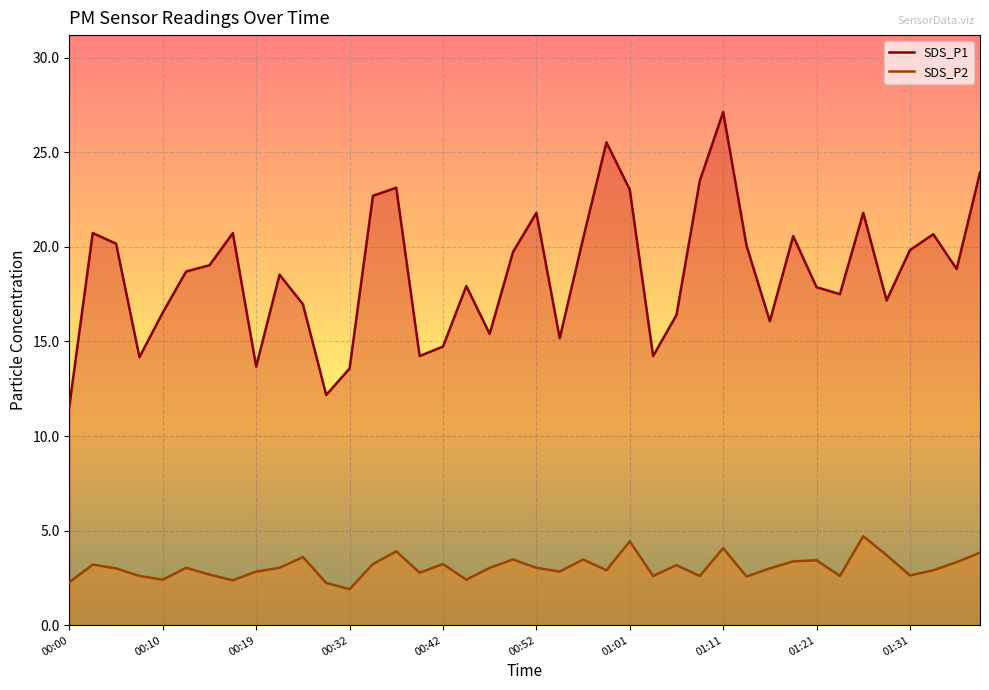

How many data points in SDS_P1 are less than 18?

18